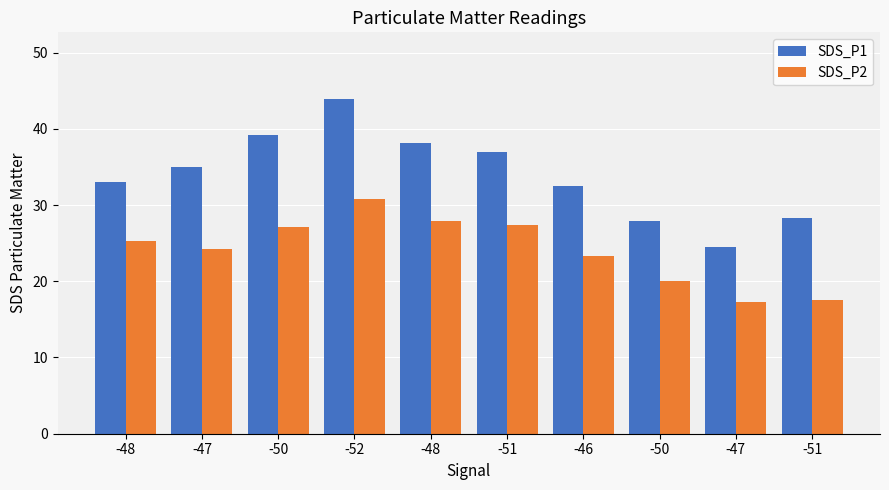

At how many categories does at least one series exceed 20?

10